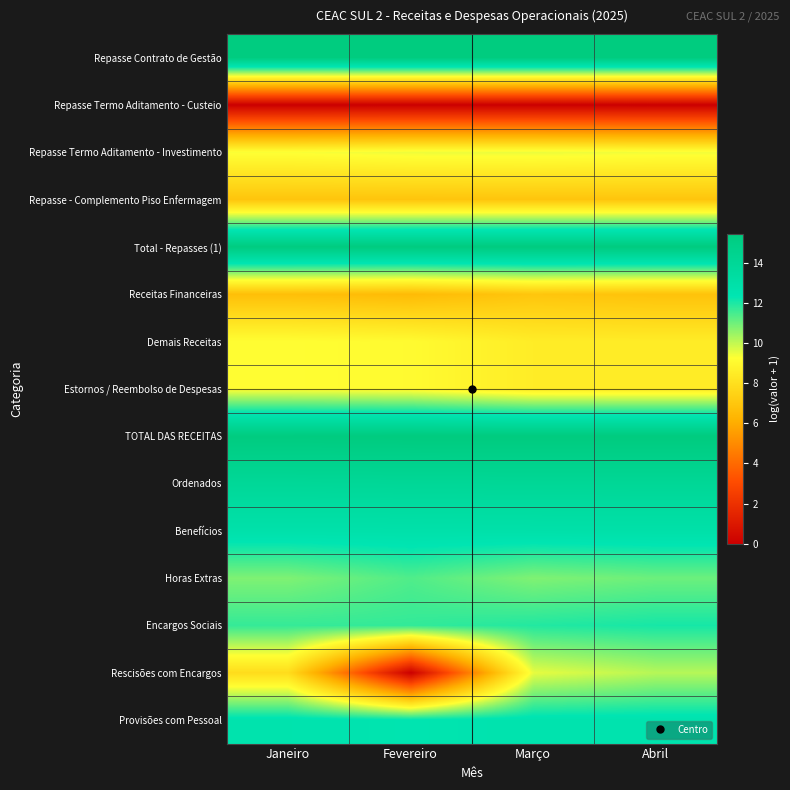

Which label corresponds to the largest value in the chart?

Março